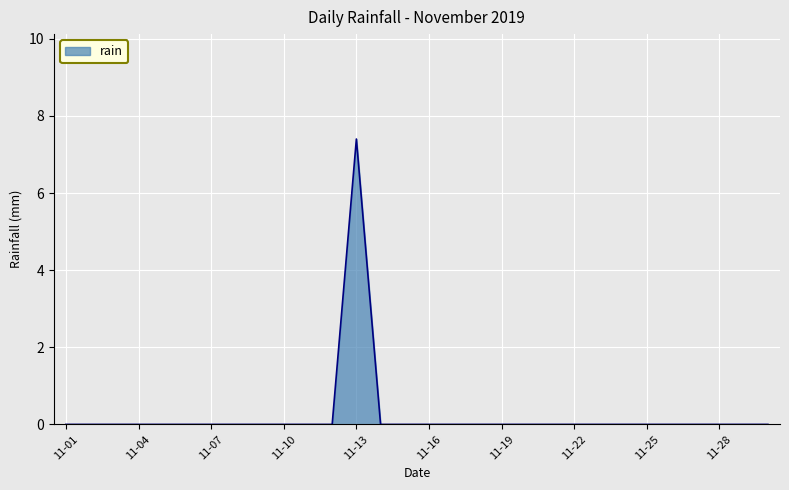

Reading left to right, extract all data points from this chart.

0.0	0.0	0.0	0.0	0.0	0.0	0.0	0.0	0.0	0.0	0.0	0.0	7.4	0.0	0.0	0.0	0.0	0.0	0.0	0.0	0.0	0.0	0.0	0.0	0.0	0.0	0.0	0.0	0.0	0.0